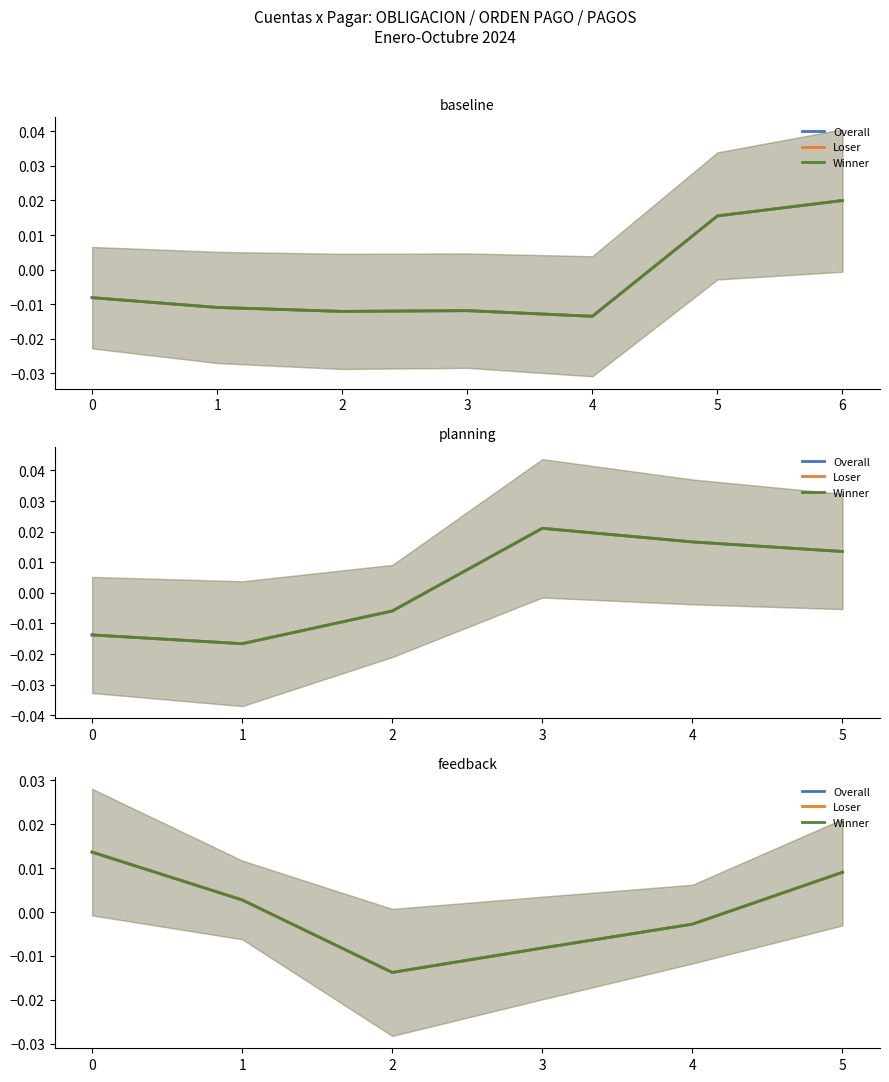

Which series has the widest spread of values?

Overall